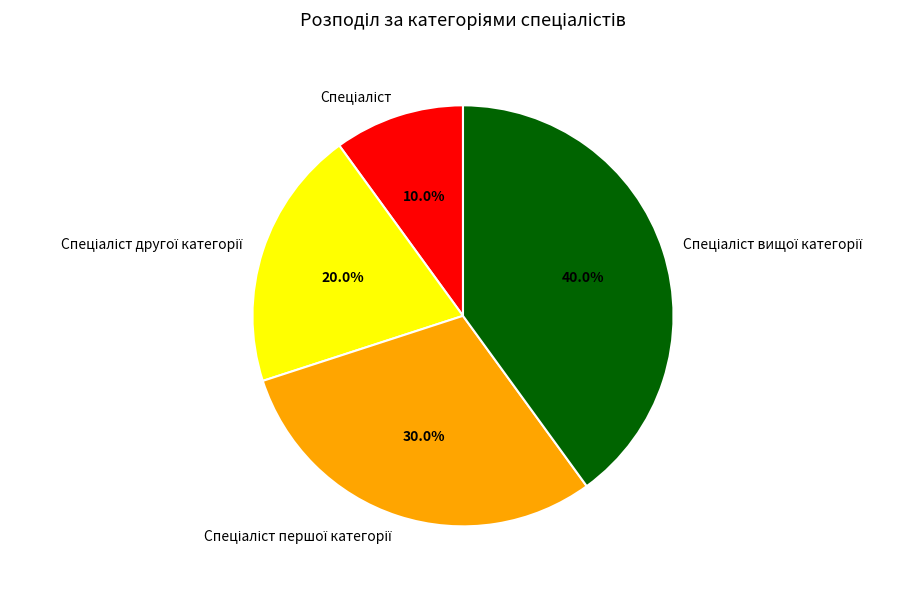

Is there a majority slice in this chart?

No